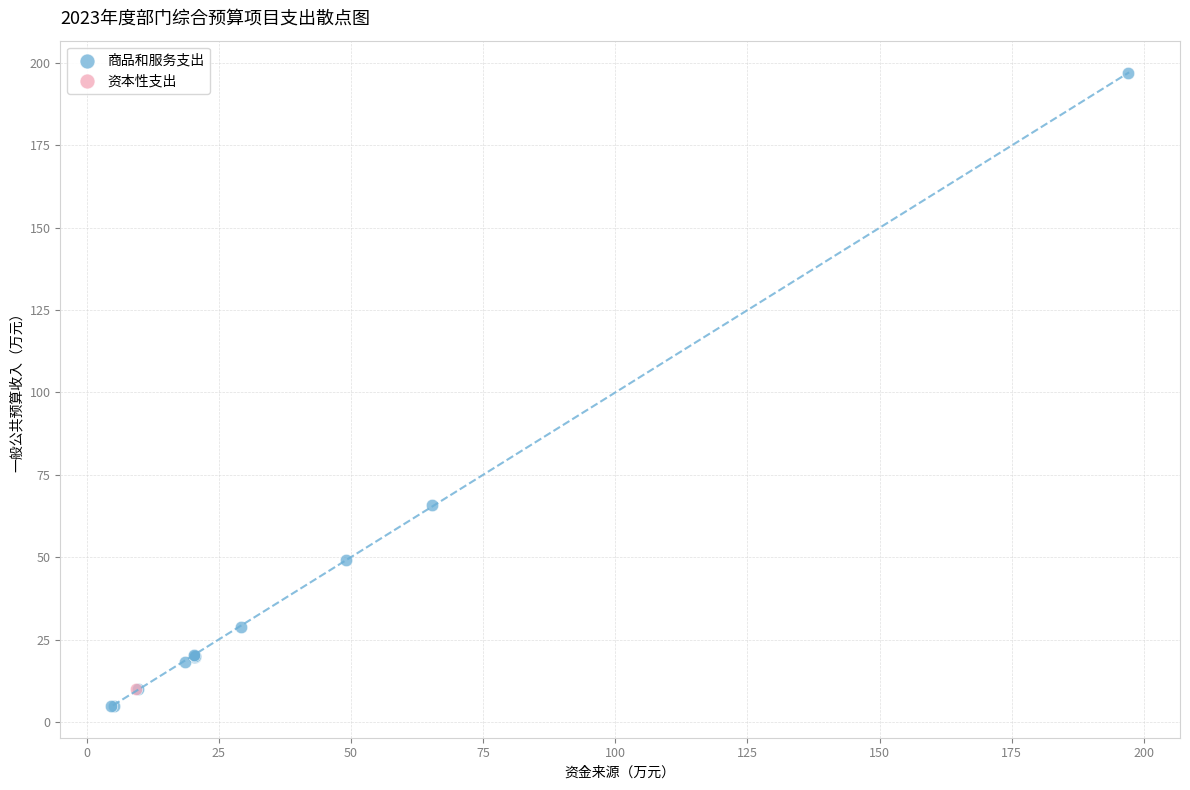

What are all the series names shown in the legend?

商品和服务支出, 资本性支出